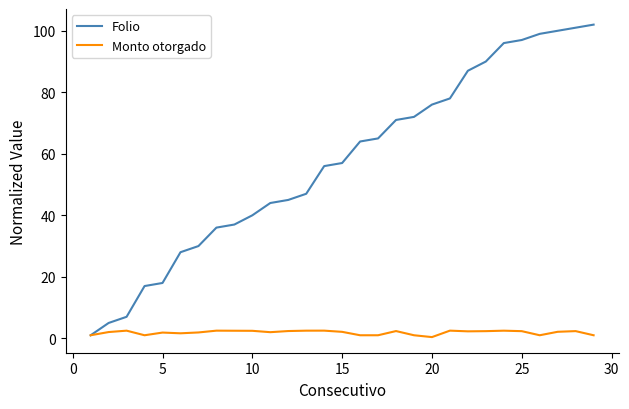

Rank the series by their maximum value, from lowest to highest.

Monto otorgado, Folio